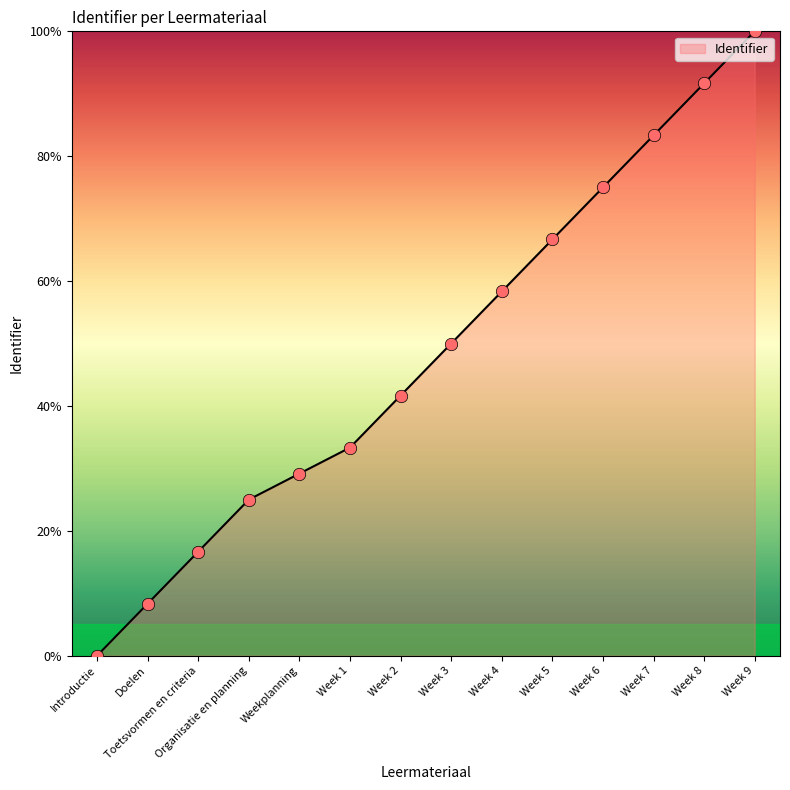

Which has a higher value, Week 9 or Organisatie en planning?

Week 9